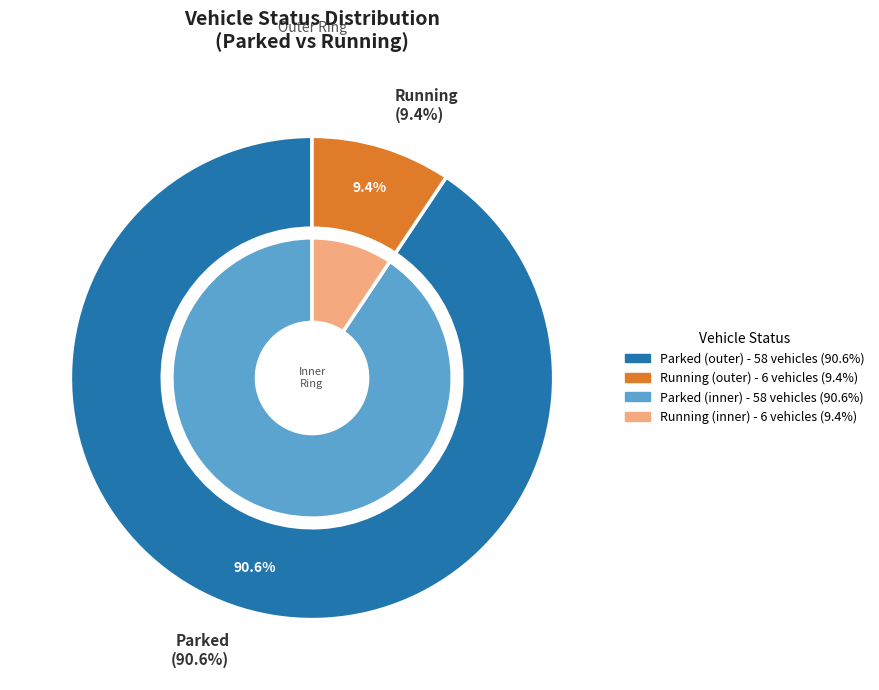

Does Running represent more than half of the total?

No